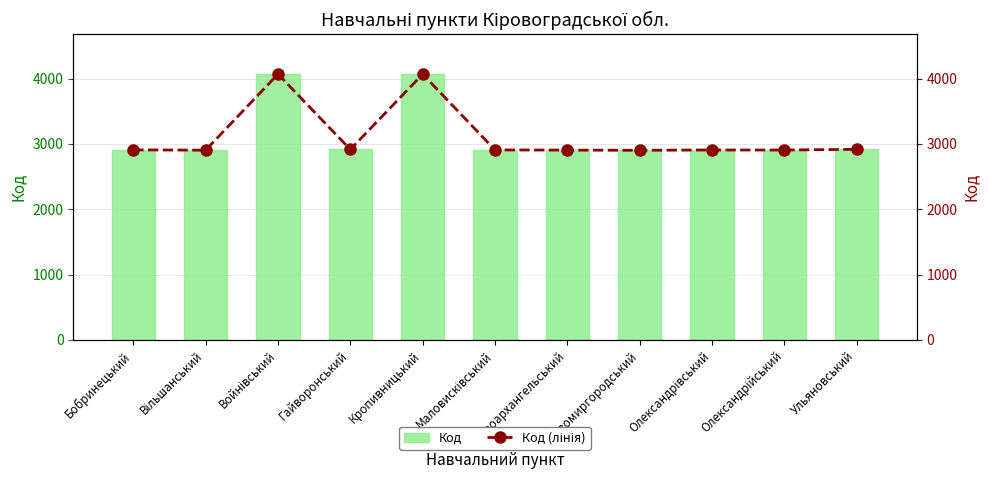

Rank the categories by Код (лінія) value from highest to lowest.

Войнівський, Кропивницький, Ульяновський, Гайворонський, Бобринецький, Маловисківський, Олександрівський, Олександрійський, Новоархангельський, Вільшанський, Новомиргородський